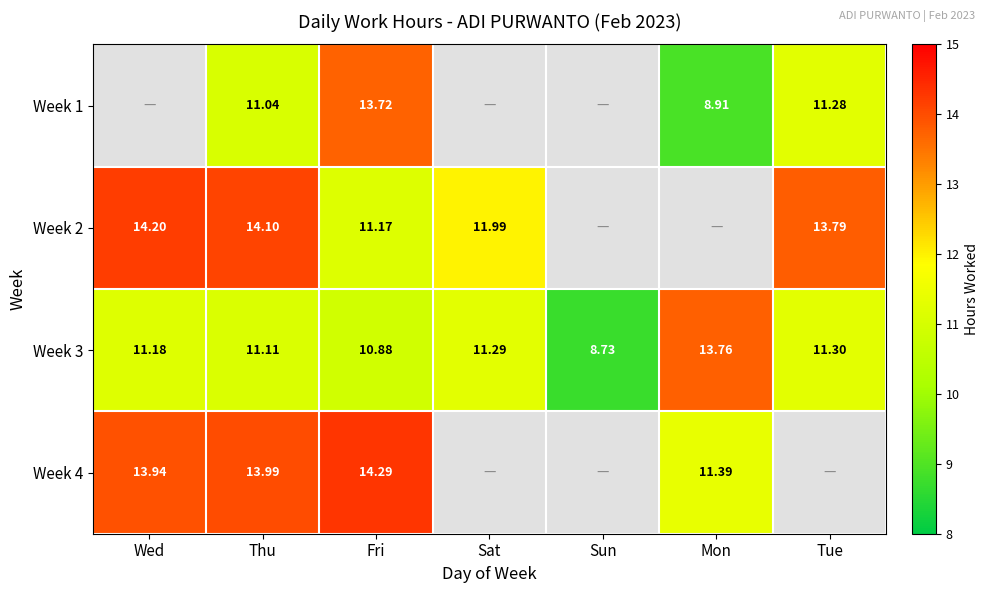

At which label does Week 3 first exceed 11?

Wed